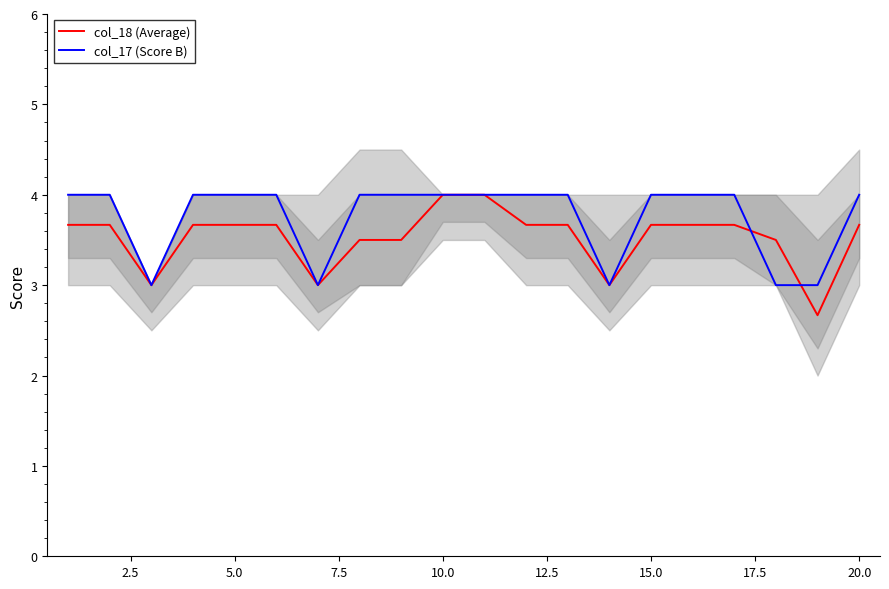

Rank the series by their average value, from lowest to highest.

col_18 (Average), col_17 (Score B)